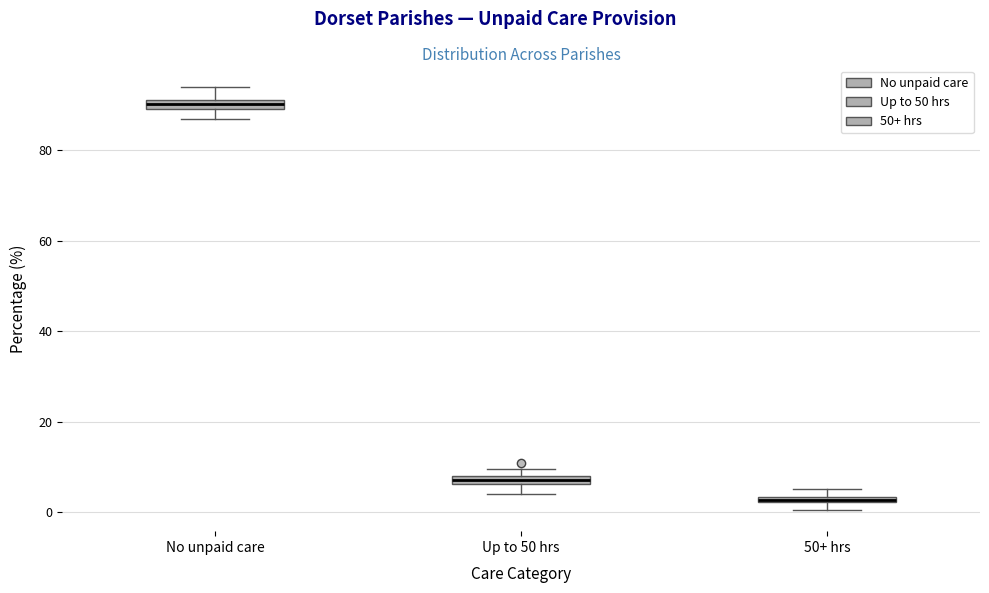

Where is the lower edge of the box for 50+ hrs on the y-axis? The values are not printed on the chart, so give them approximately, as read against the axis.

2